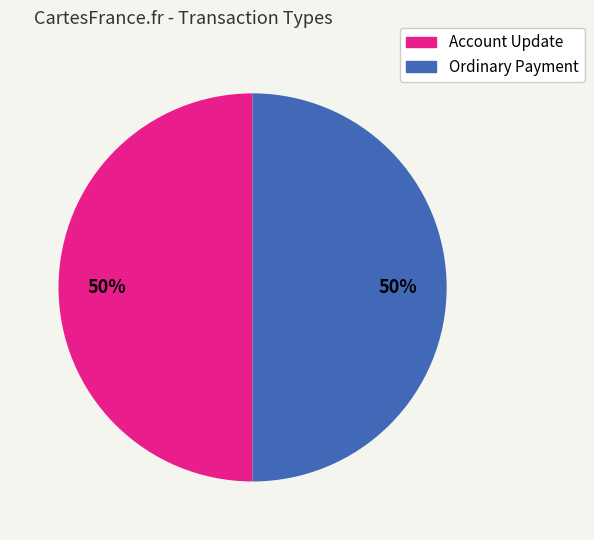

To the nearest percent, what is the average slice percentage?

50%